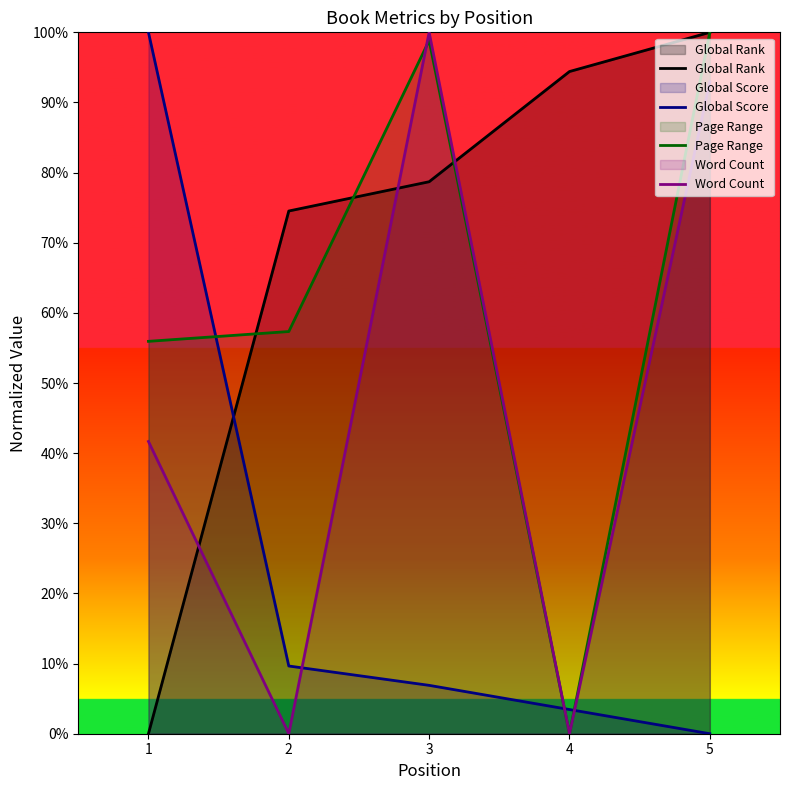

What is the sum of all Word Count values?

2.3